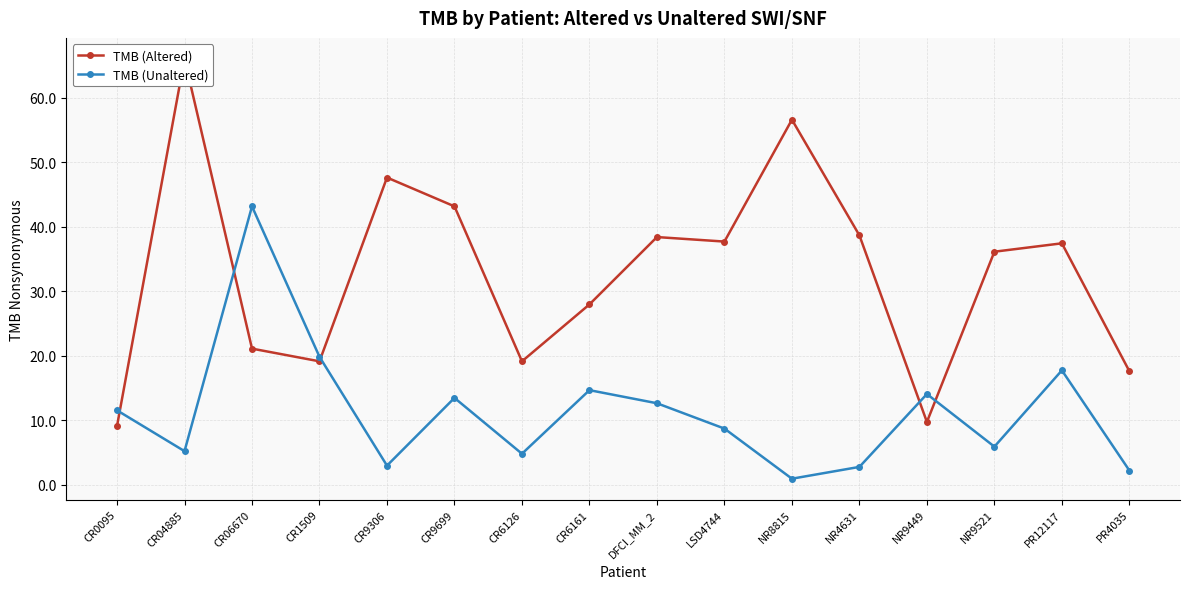

At how many categories does at least one series exceed 62?

1